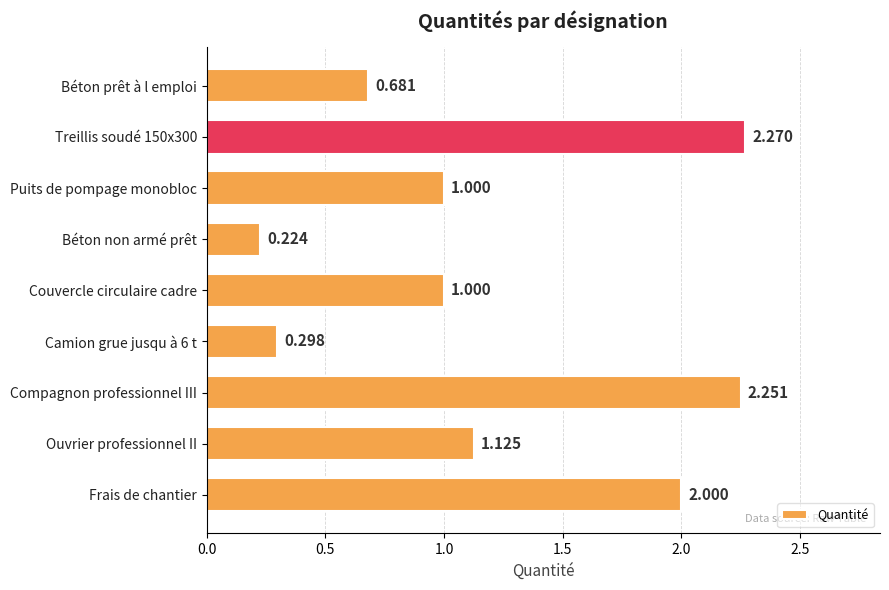

At which category does the chart reach its peak across all series?

Treillis soudé 150x300